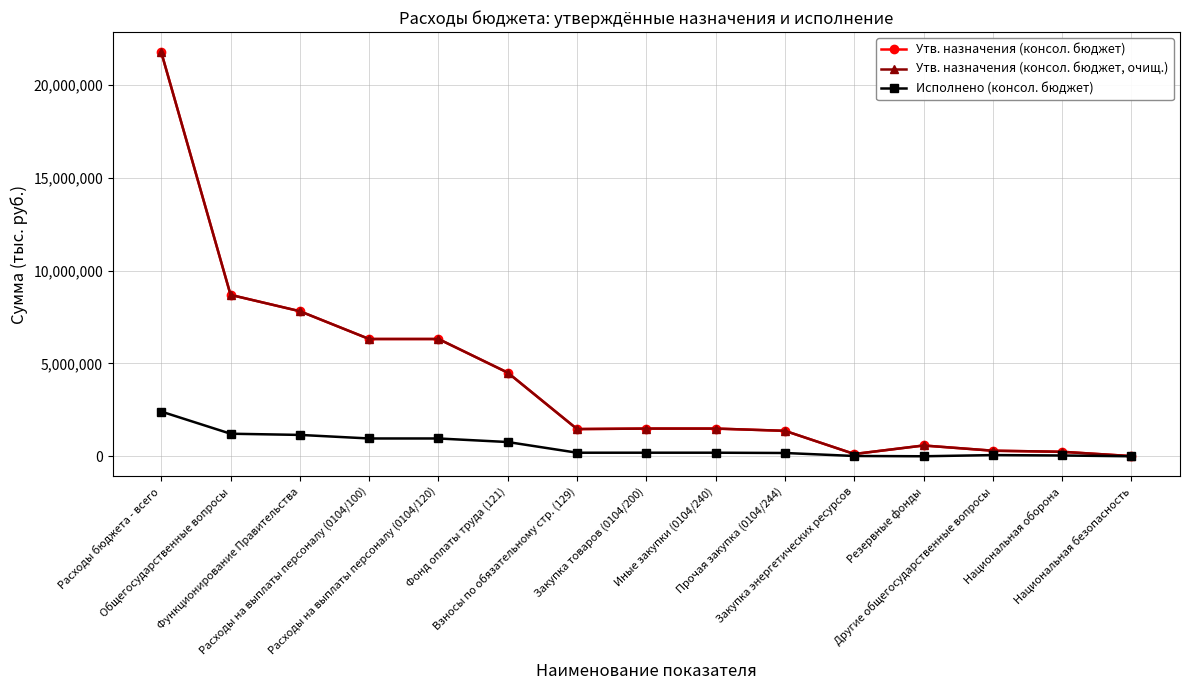

Is this an area chart (filled region under the line)?

No